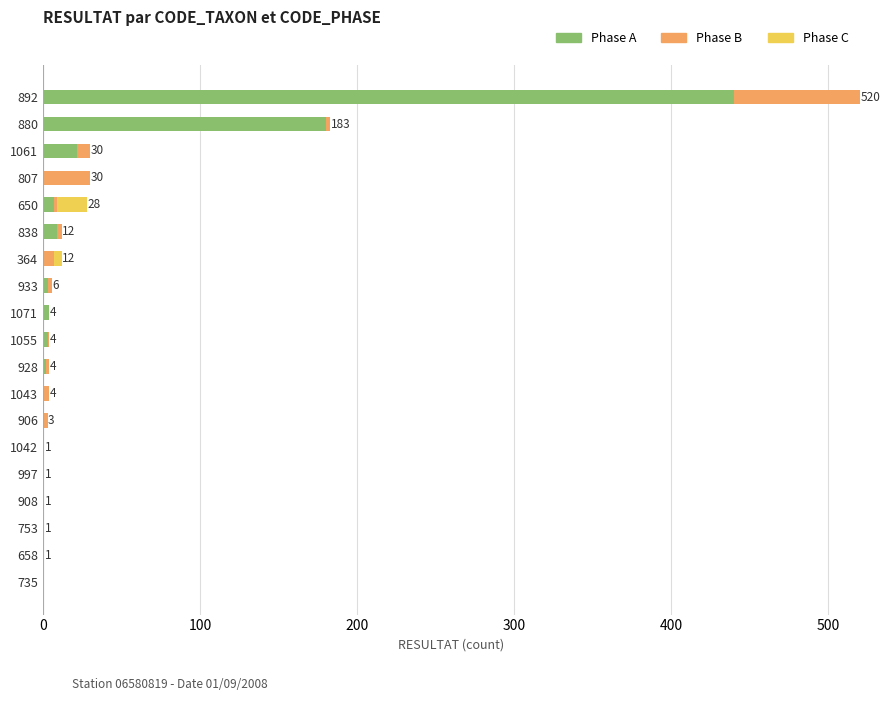

Which category has the highest value in the Phase A series?

892